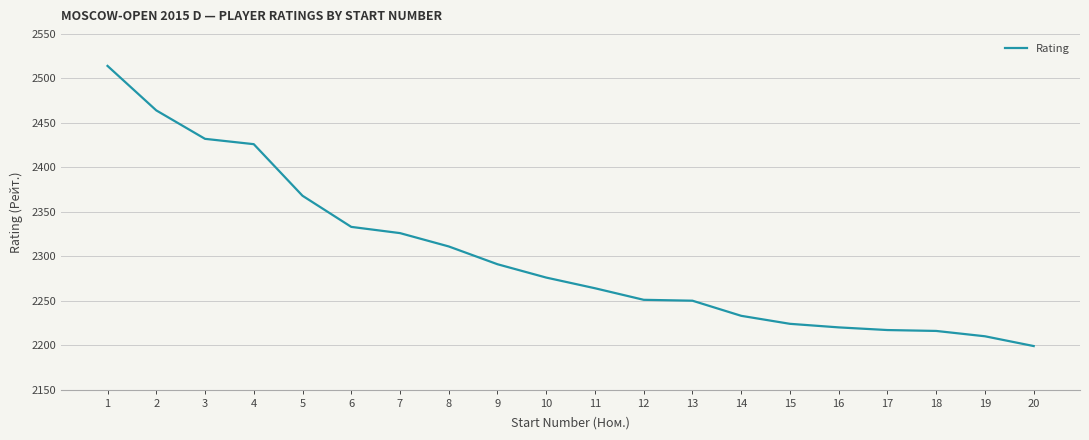

What is the difference between the values at 9 and 14?

58